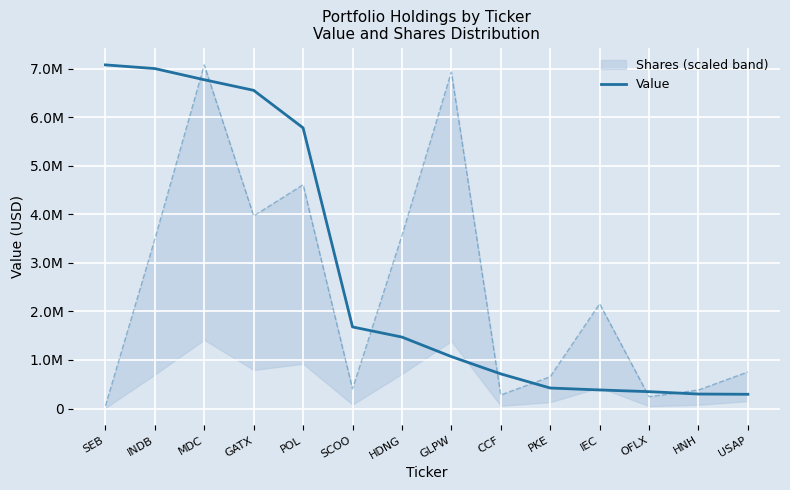

How many data points are less than 1471000?

7